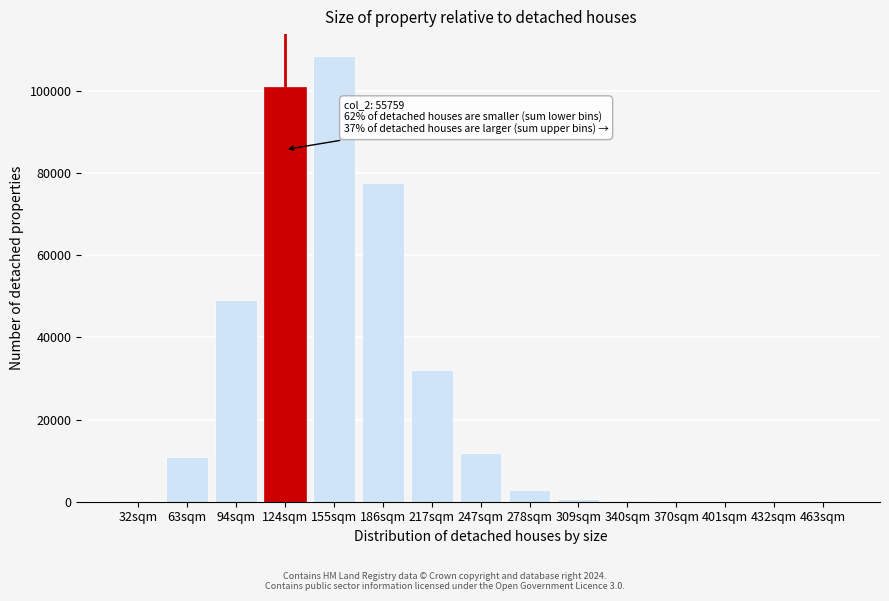

What is the greatest value displayed?

108455